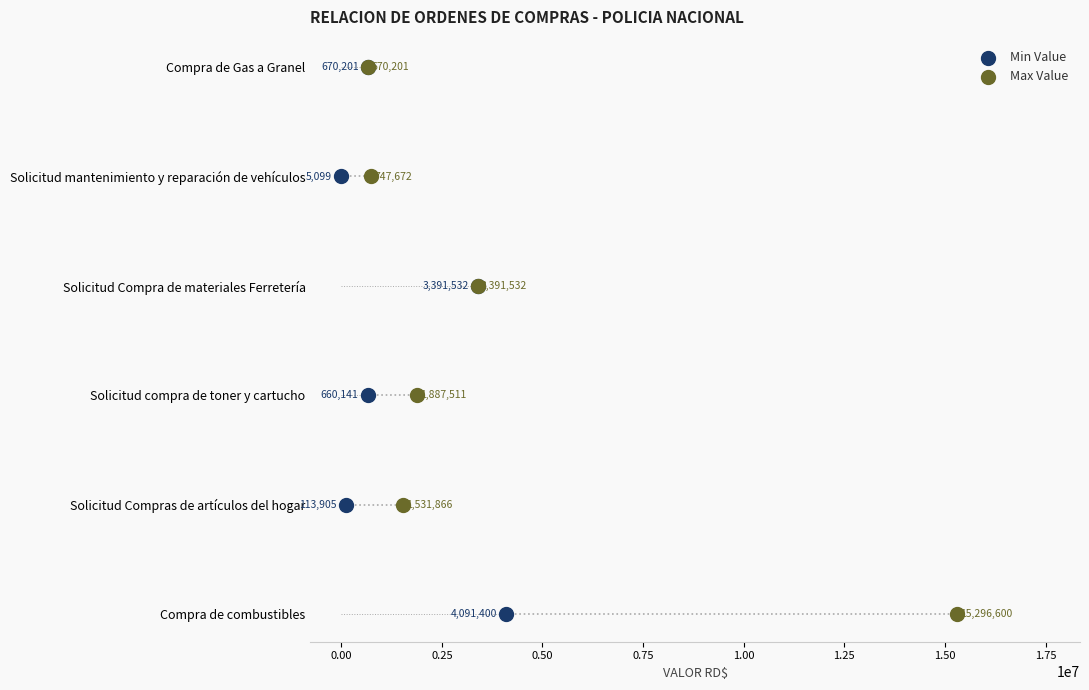

What are all the series names shown in the legend?

Min Value, Max Value